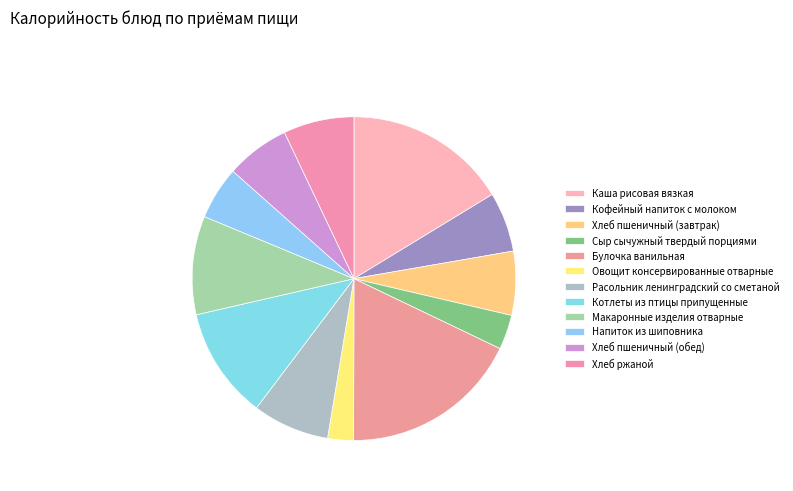

What percentage do Напиток из шиповника and Макаронные изделия отварные together represent?

15.1%